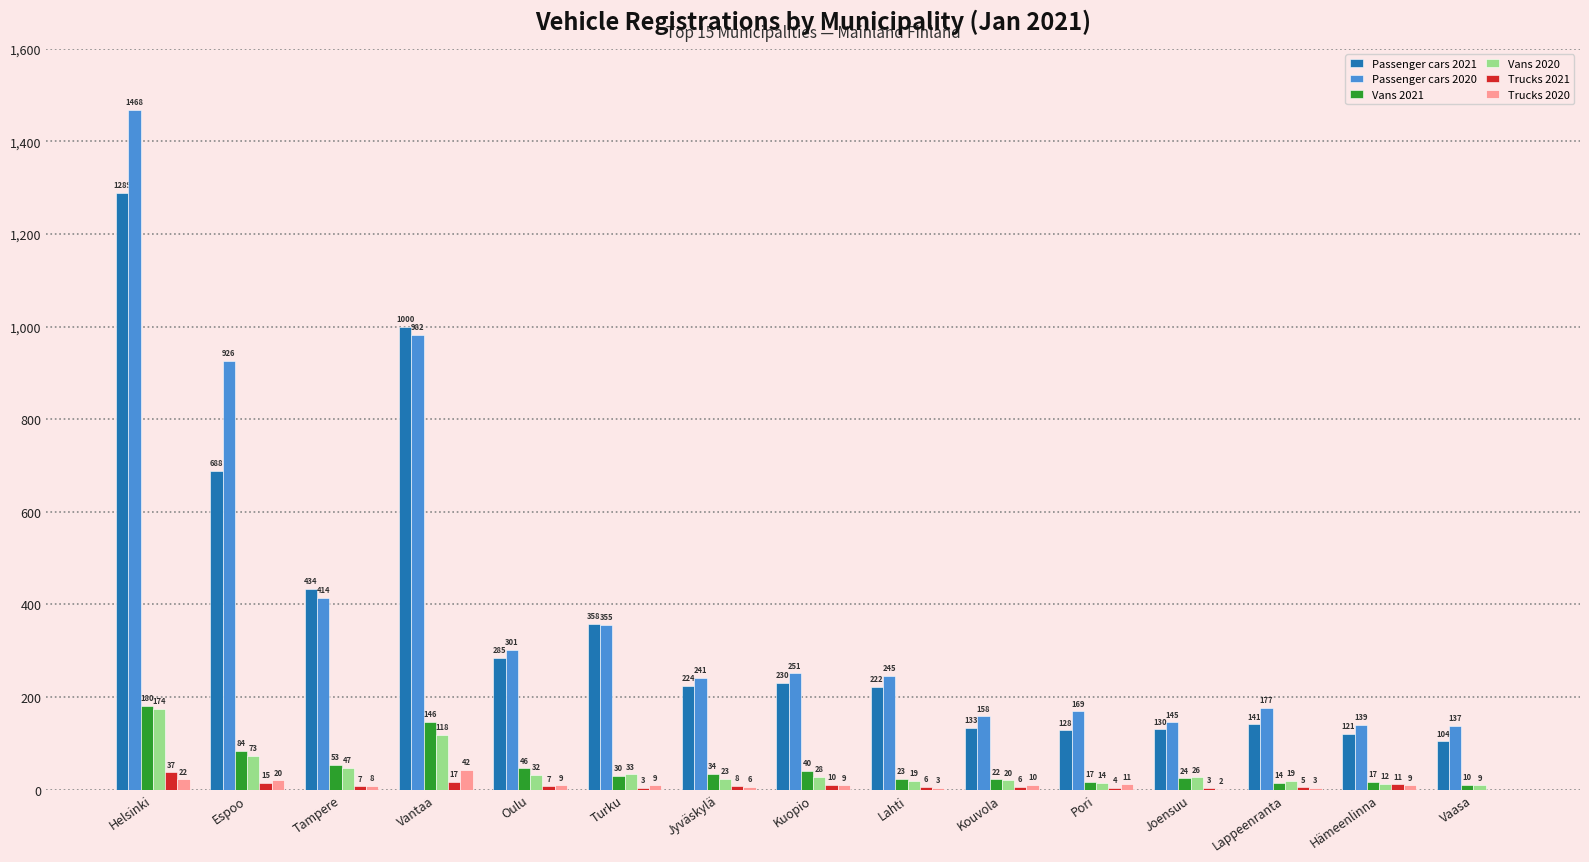

How many groups of bars are there?

15